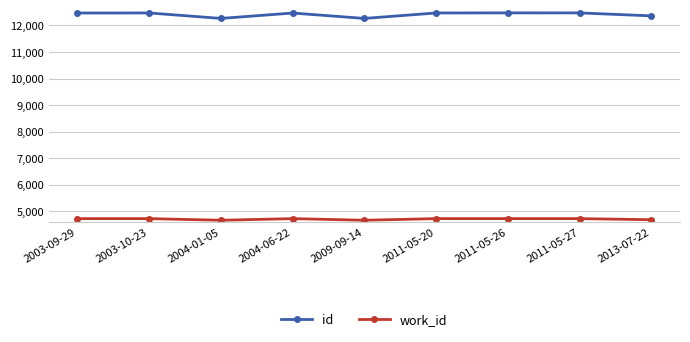

Rank the series by their maximum value, from lowest to highest.

work_id, id